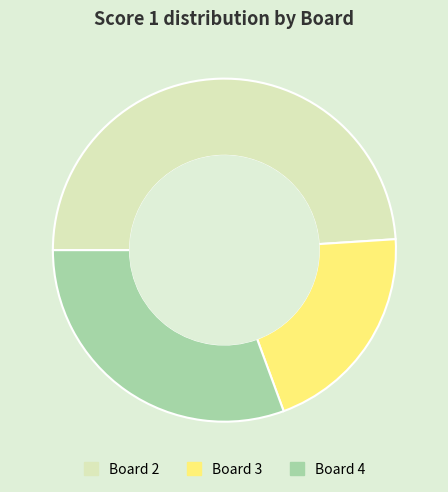

Does Board 2 account for over 50% of the chart?

No